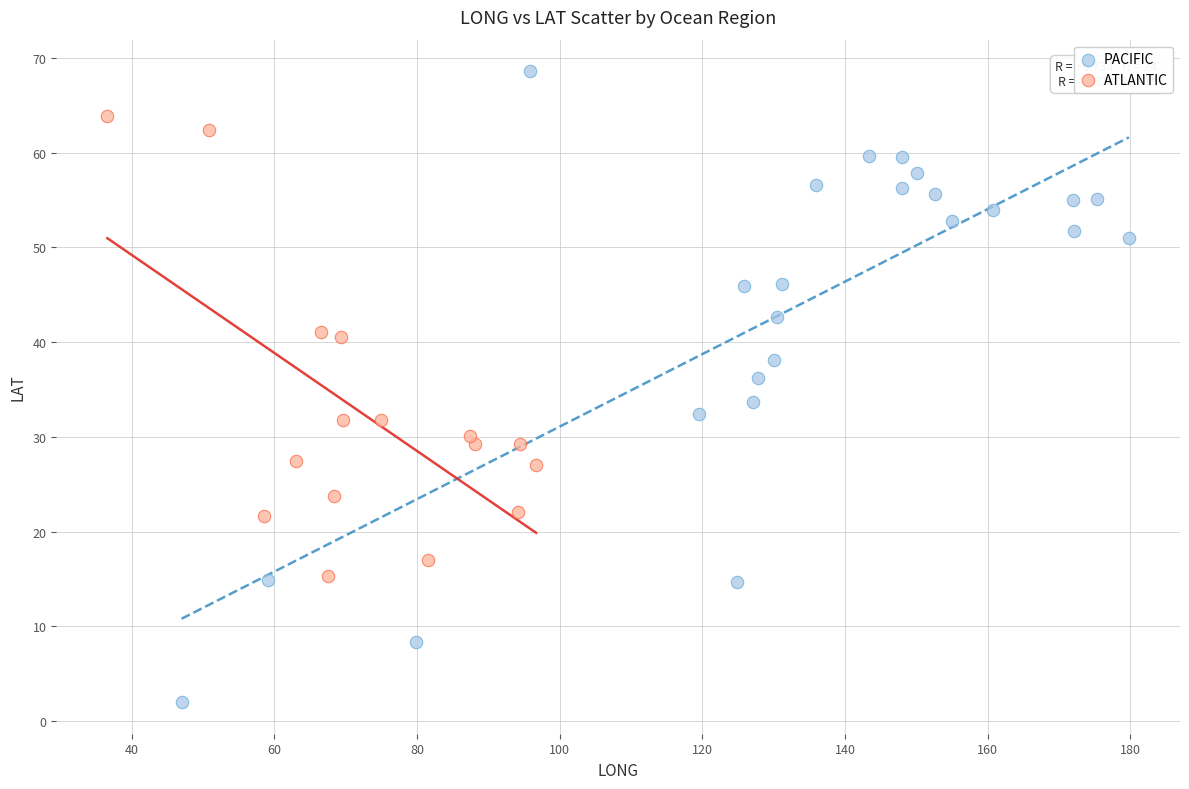

Which series contains the lowest Y value?

PACIFIC